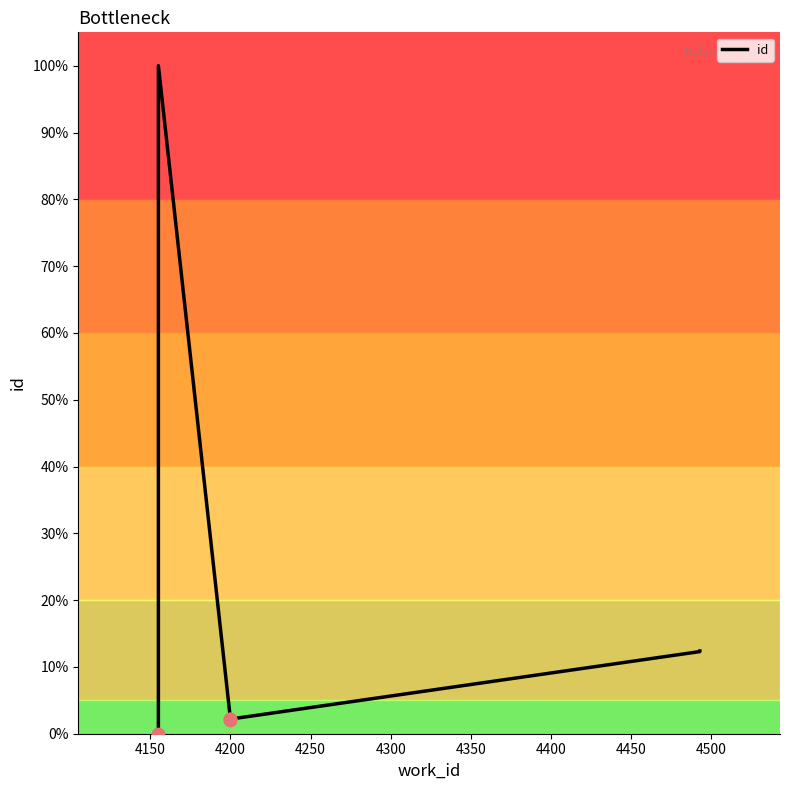

What is the ratio of the value at 4250 to the value at 4450?

0.2